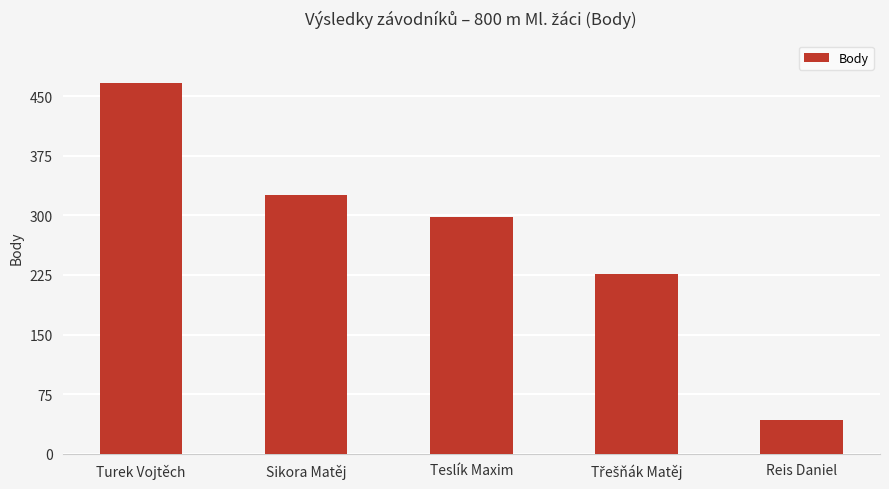

What is the value of the 5th bar from the left?

42